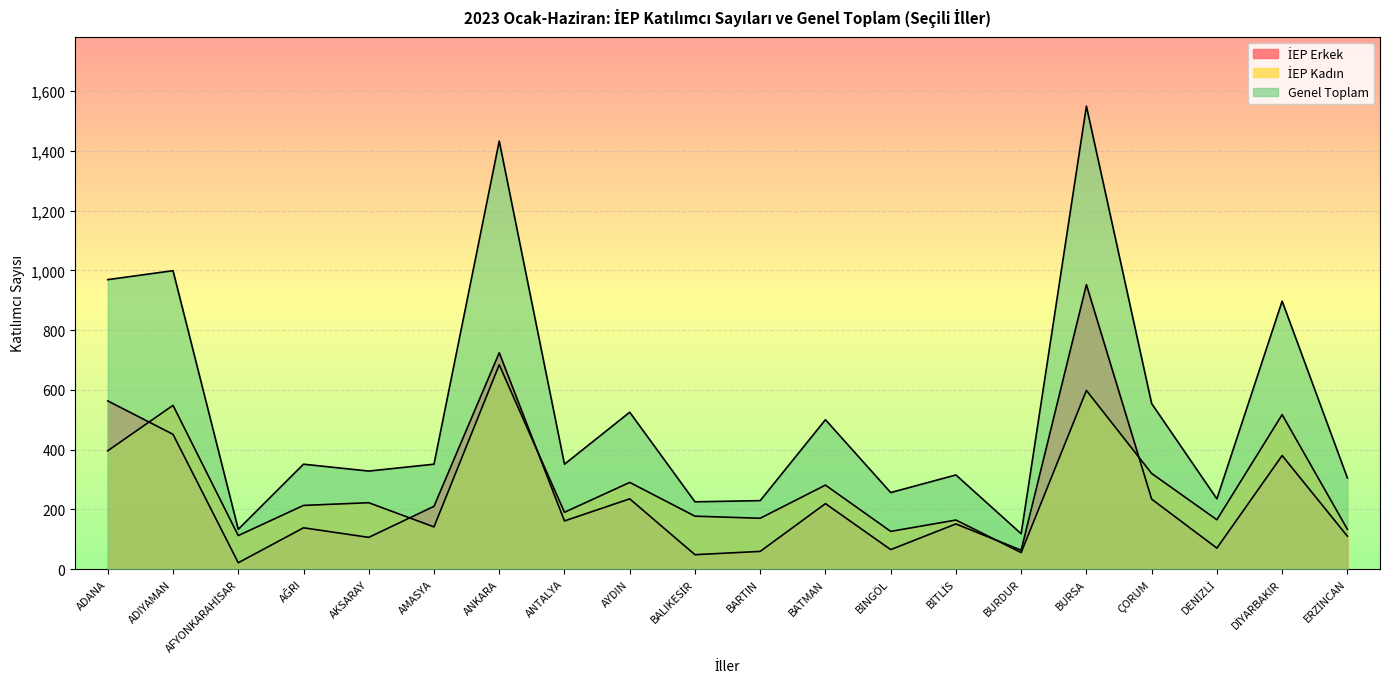

Rank the series at AKSARAY from lowest to highest value.

İEP Erkek, İEP Kadın, Genel Toplam